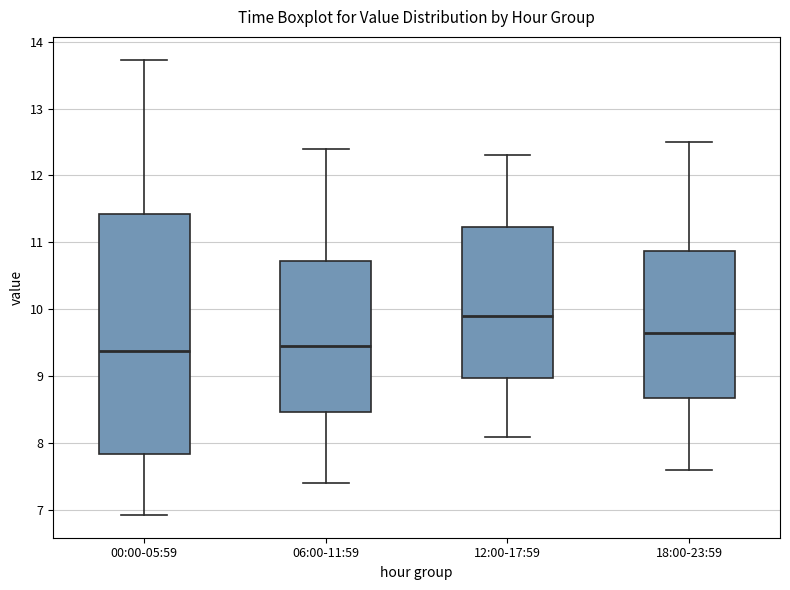

Where does the lower whisker of the box for 00:00-05:59 end on the y-axis? The values are not printed on the chart, so give them approximately, as read against the axis.

6.9